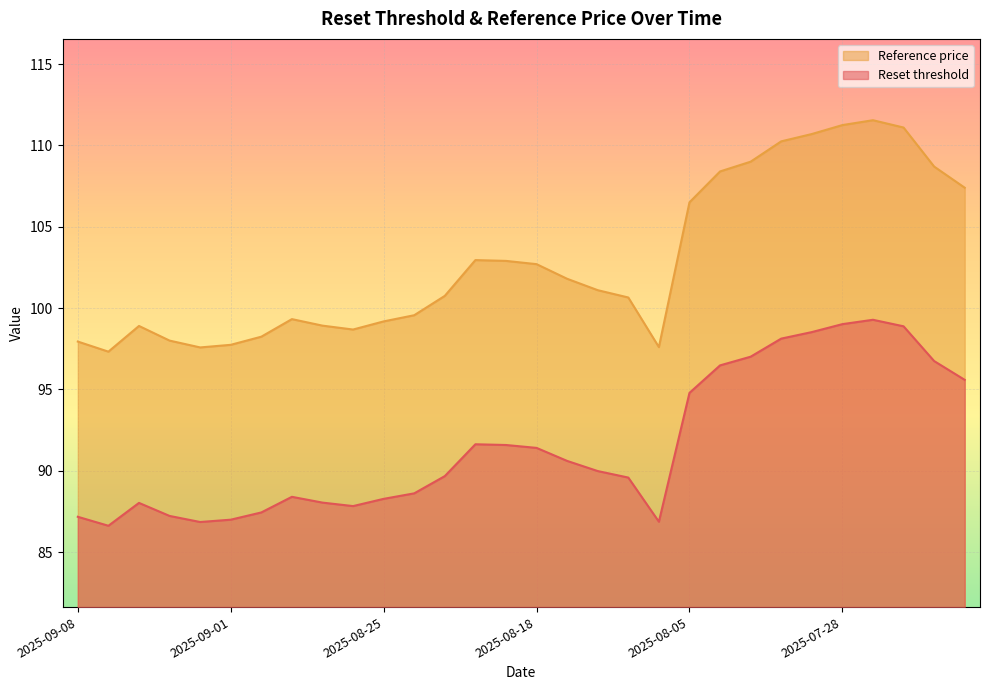

Which has a higher value, 2025-09-08 or 2025-08-20?

2025-08-20